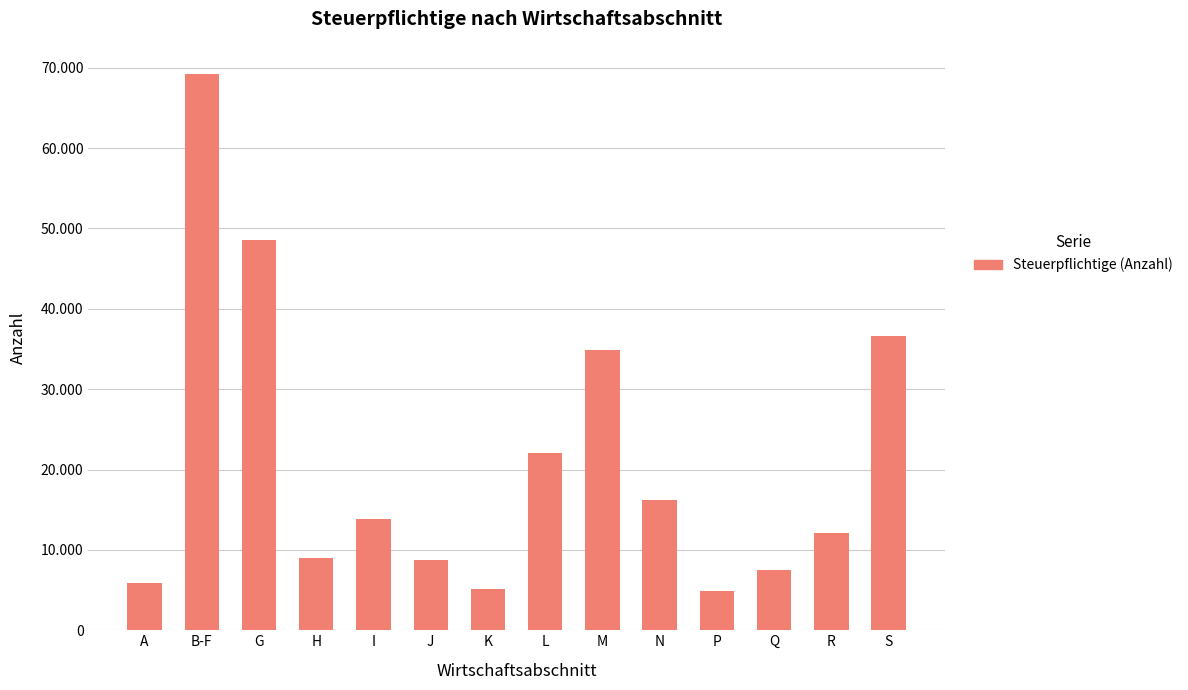

Between K and Q, which is larger?

Q